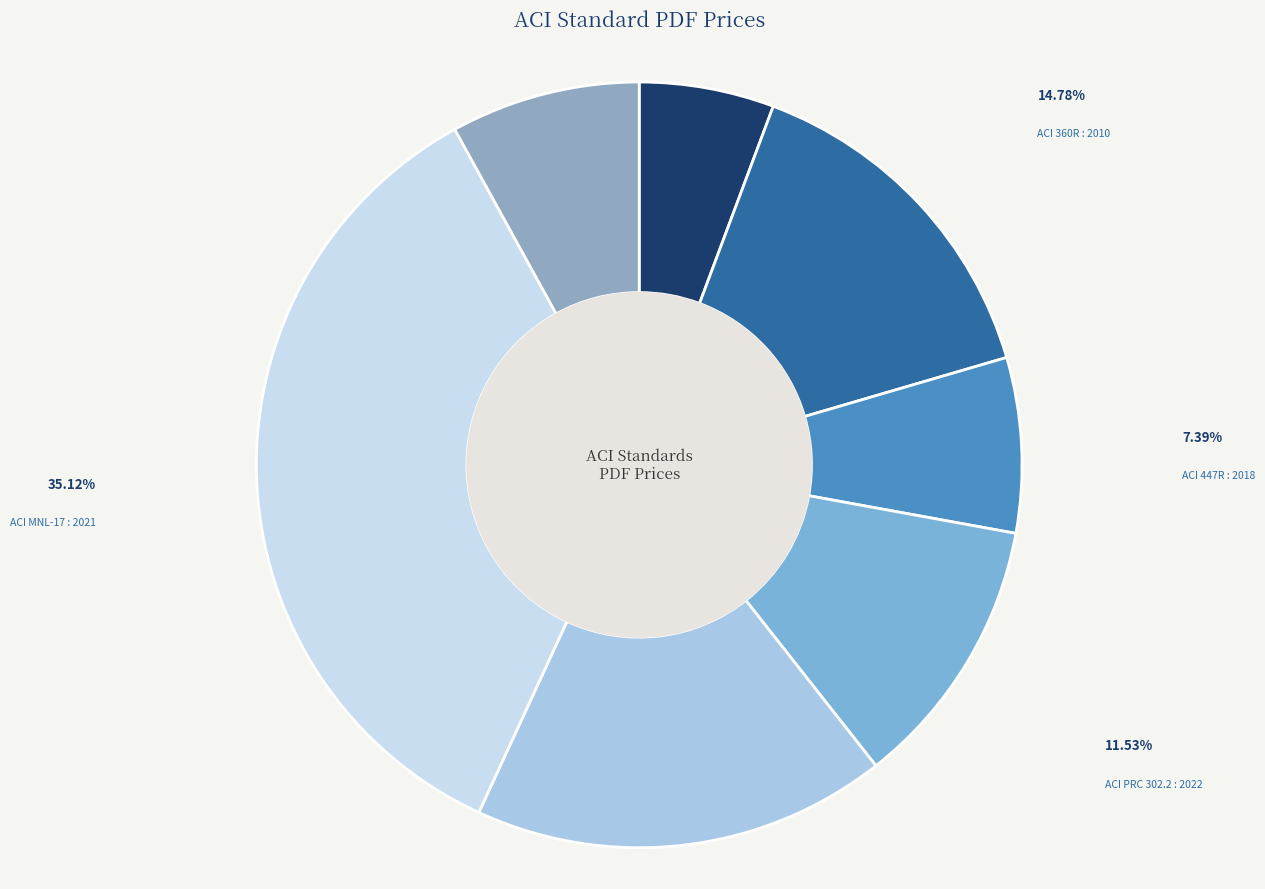

Is ACI 310.1 : 2020 the majority of the pie?

No